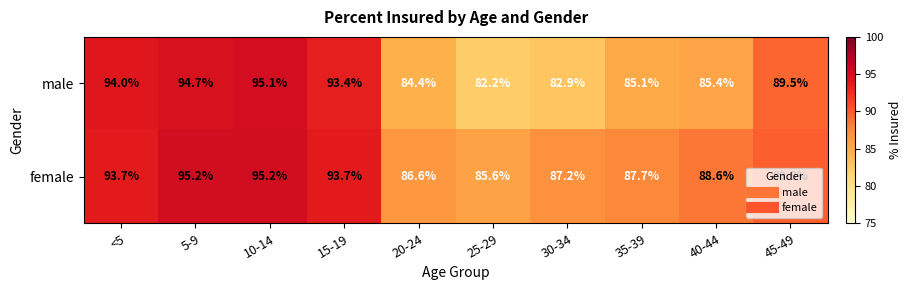

What is the total value across all series at 20-24?

171.0